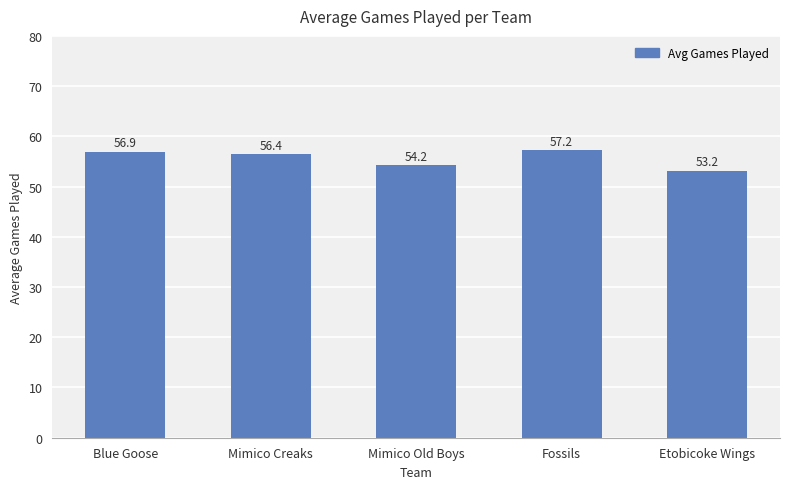

Between Blue Goose and Fossils, which is larger?

Fossils